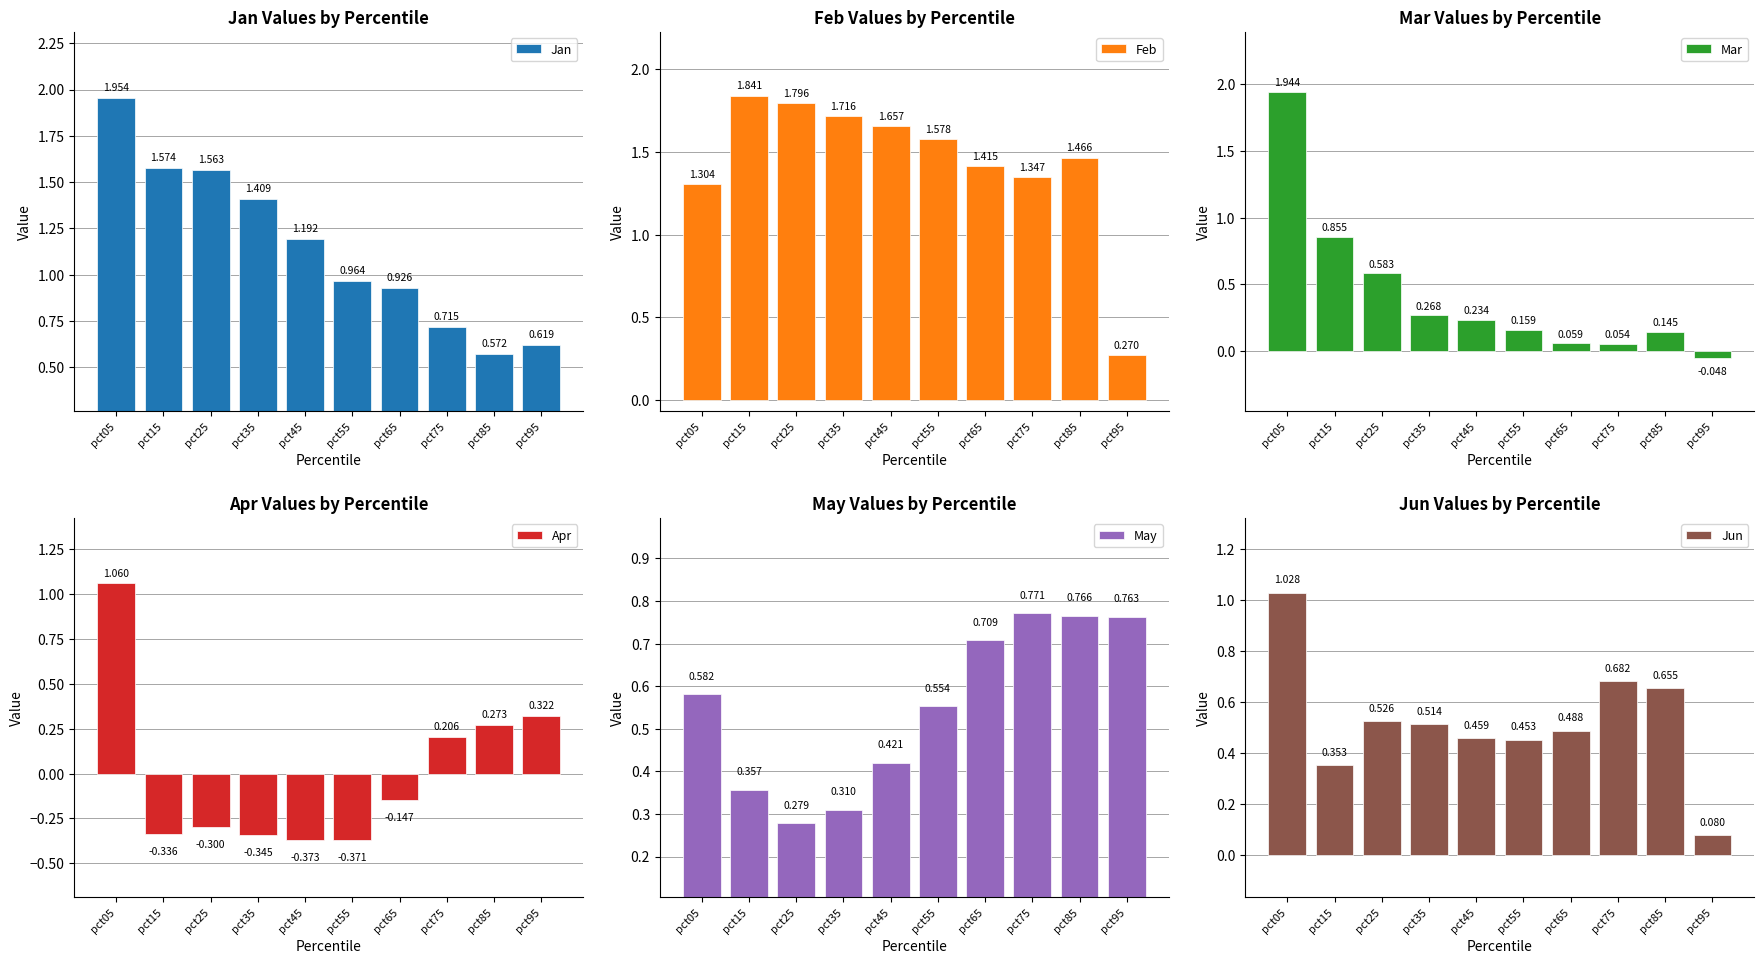

Is it true that Feb equals 0.4 at pct95?

False